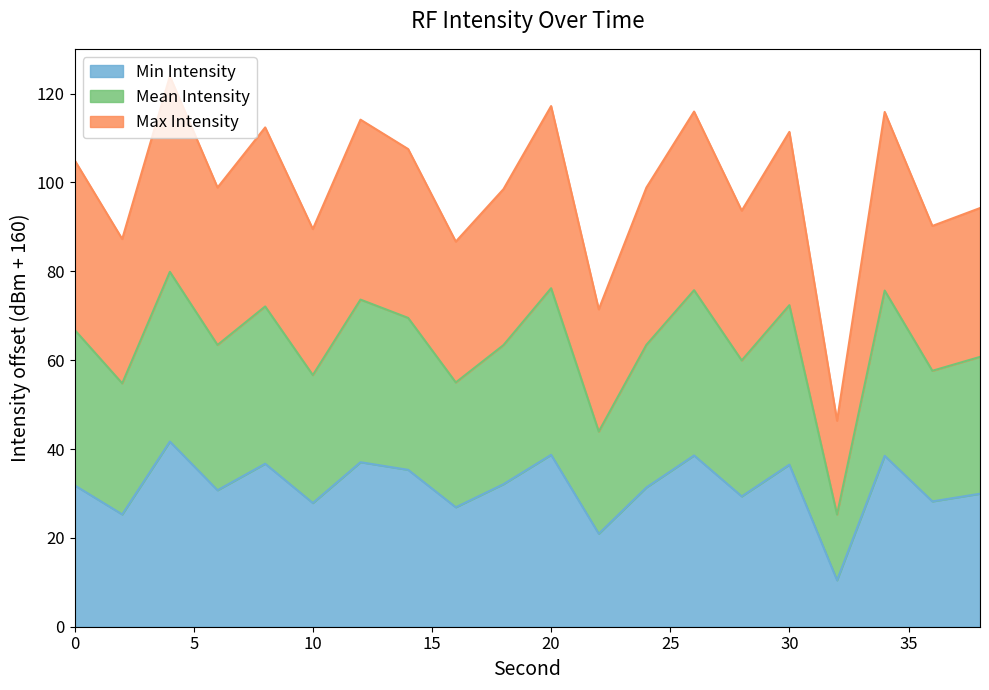

True or false: Max Intensity has more than 0 points higher than both neighbors.

True